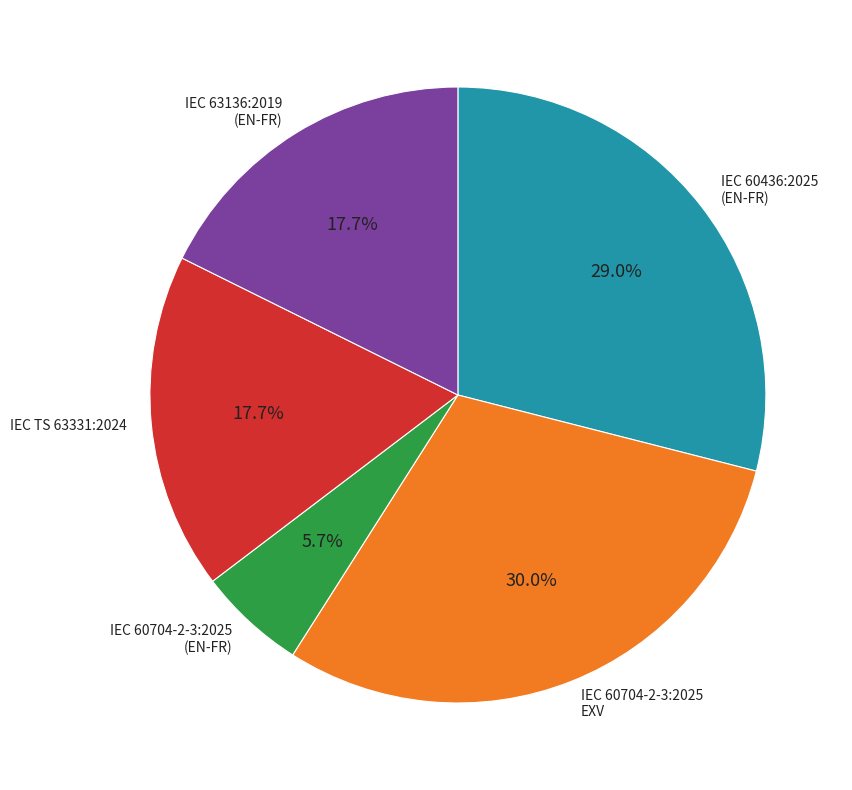

Combined, do IEC 63136:2019 (EN-FR) and IEC 60704-2-3:2025 (EN-FR) account for over 50%?

No